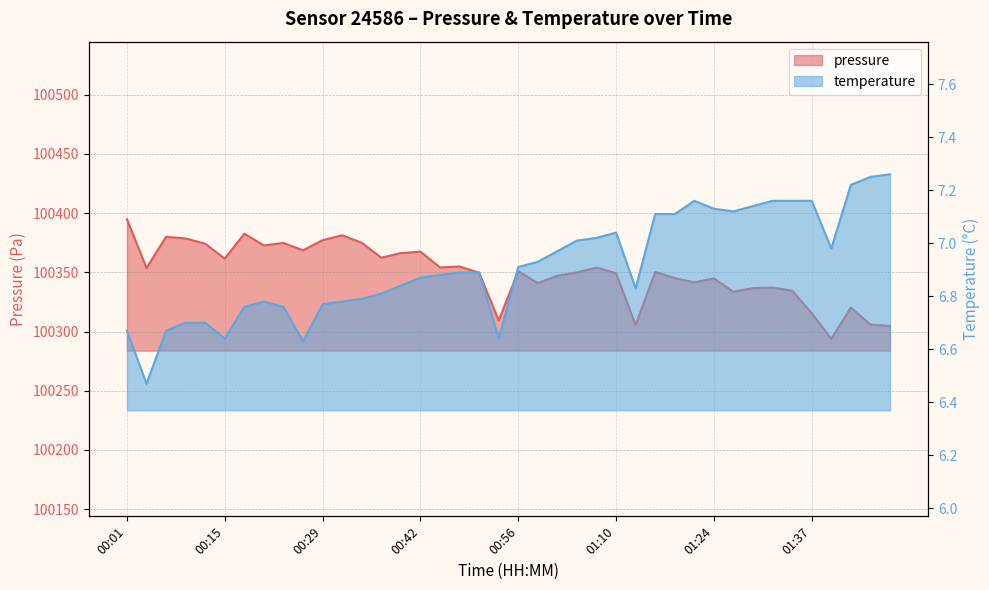

Reading left to right, list all the values displayed in this chart.

pressure: 100394.9	100353.7	100380.0	100378.6	100374.2	100361.6	100382.7	100372.7	100374.8	100368.7	100377.2	100381.3	100375.0	100362.4	100366.2	100367.5	100354.2	100354.9	100349.7	100309.4	100350.9	100340.9	100347.1	100349.9	100354.0	100349.2	100305.4	100350.3	100345.1	100341.6	100344.8	100333.6	100336.7	100337.1	100334.5	100315.5	100293.8	100320.2	100305.8	100304.7
temperature: 6.7	6.5	6.7	6.7	6.7	6.6	6.8	6.8	6.8	6.6	6.8	6.8	6.8	6.8	6.8	6.9	6.9	6.9	6.9	6.6	6.9	6.9	7.0	7.0	7.0	7.0	6.8	7.1	7.1	7.2	7.1	7.1	7.1	7.2	7.2	7.2	7.0	7.2	7.2	7.3